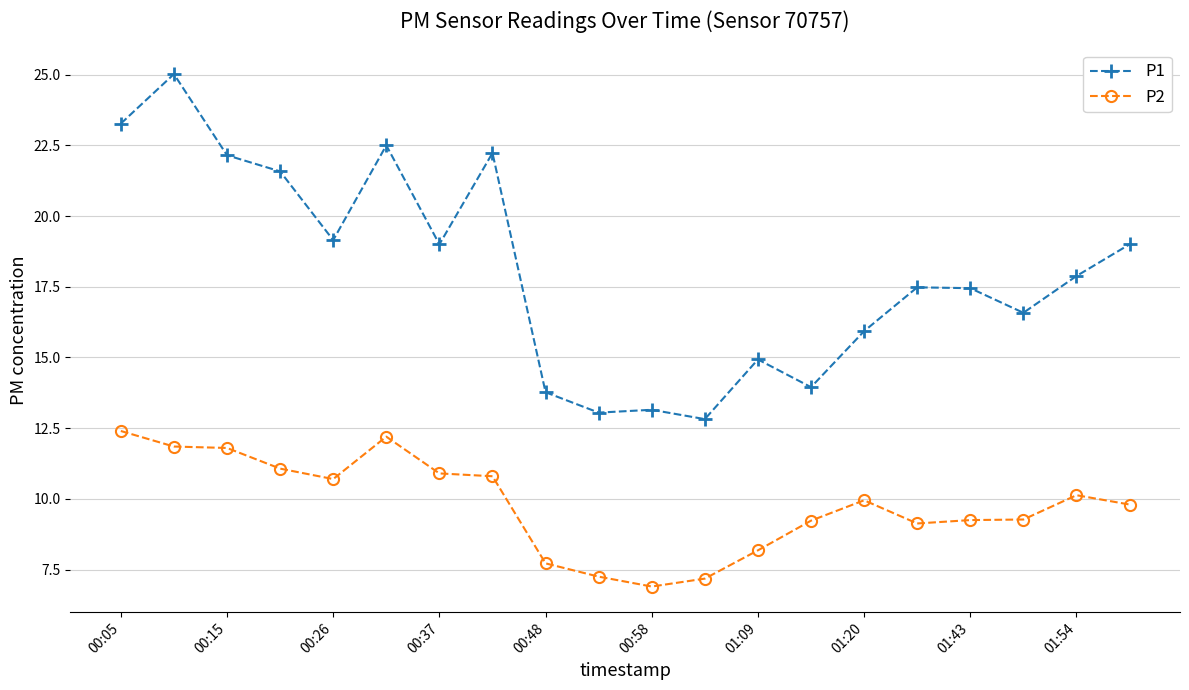

What is the highest value of the P1 series?

25.0